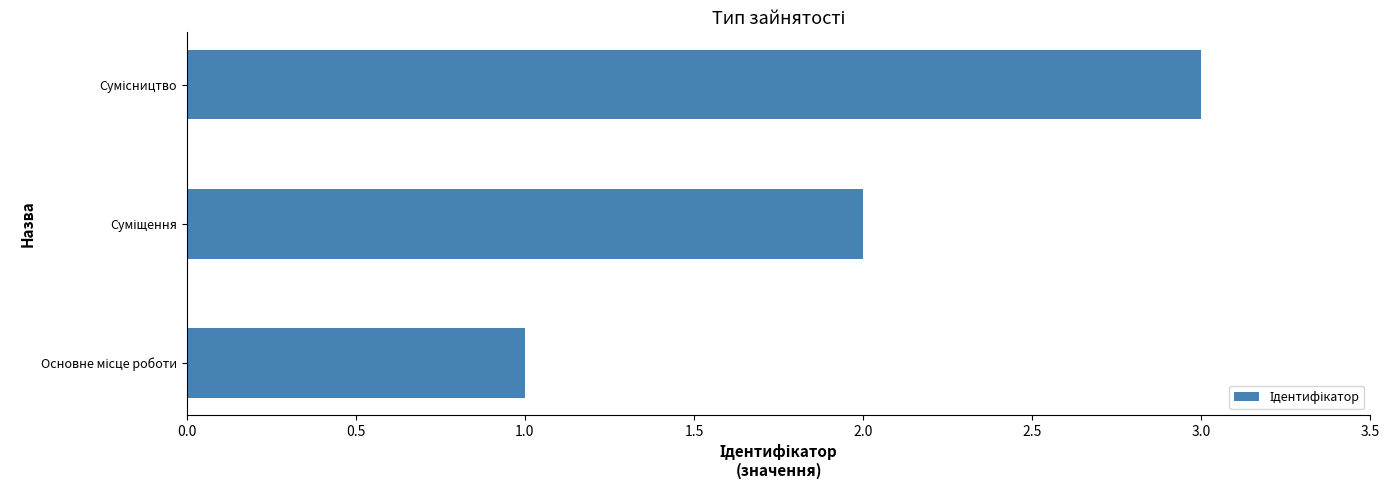

What is the maximum value shown in the chart?

3